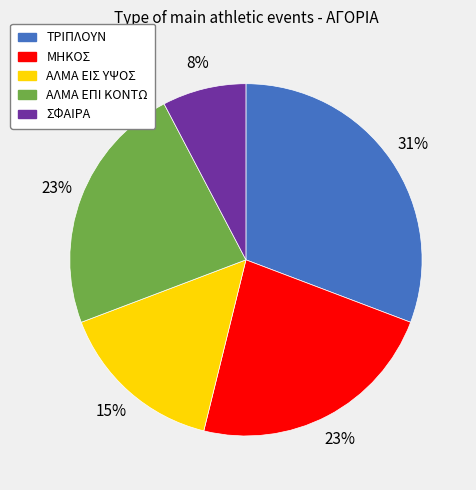

Does ΑΛΜΑ ΕΙΣ ΥΨΟΣ represent more than half of the total?

No